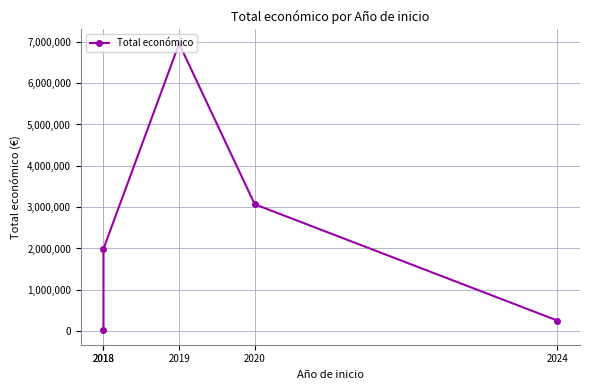

True or false: the data has more than 2 interior local peaks.

False